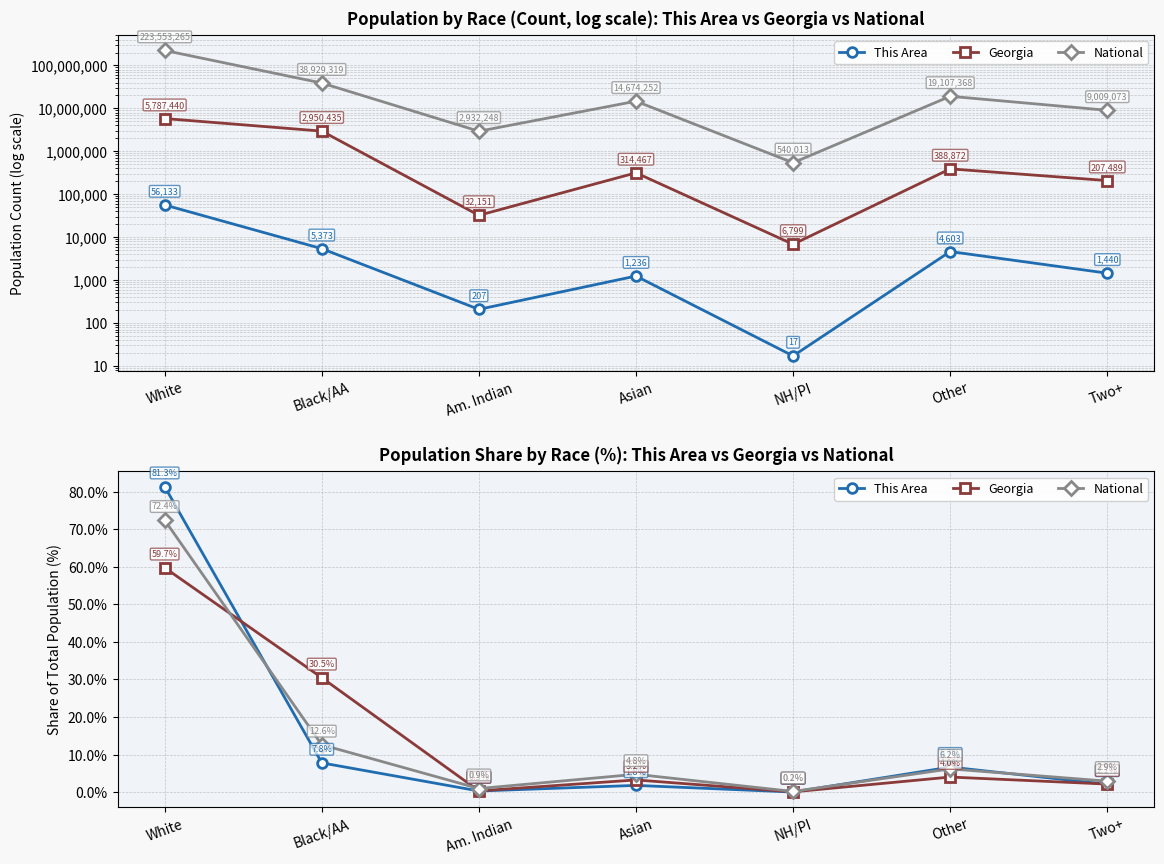

The Georgia series shows 12.1 at Black/AA. True or false?

False